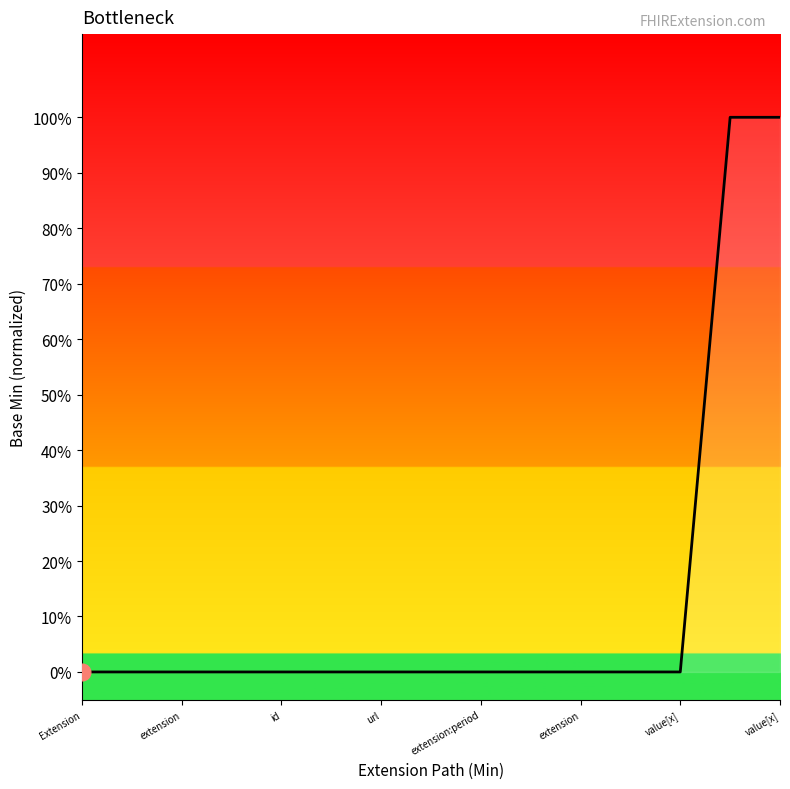

What is the maximum value shown in the chart?

1